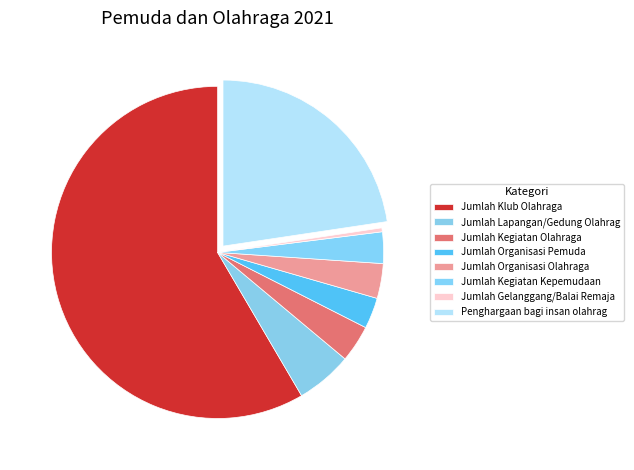

Which category has the biggest portion of the pie?

Jumlah Klub Olahraga